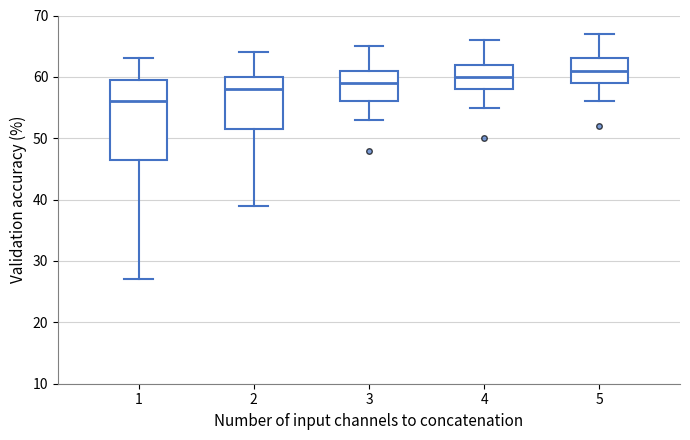

Which box is the tallest, from its lower edge to its upper edge?

1